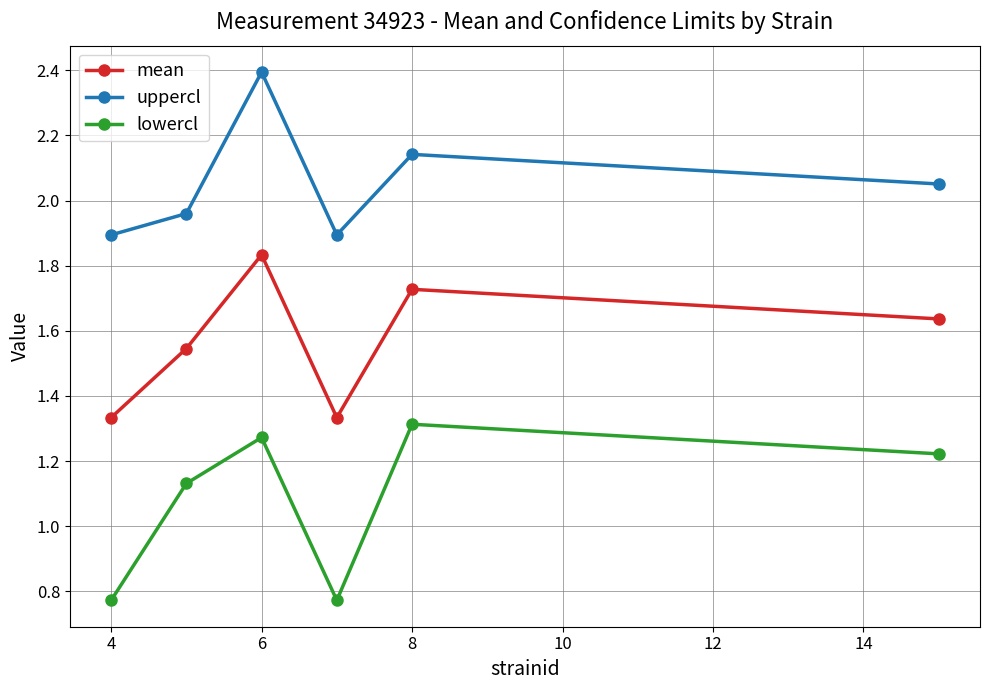

In mean, how many points are higher than both neighbors (excluding endpoints)?

2